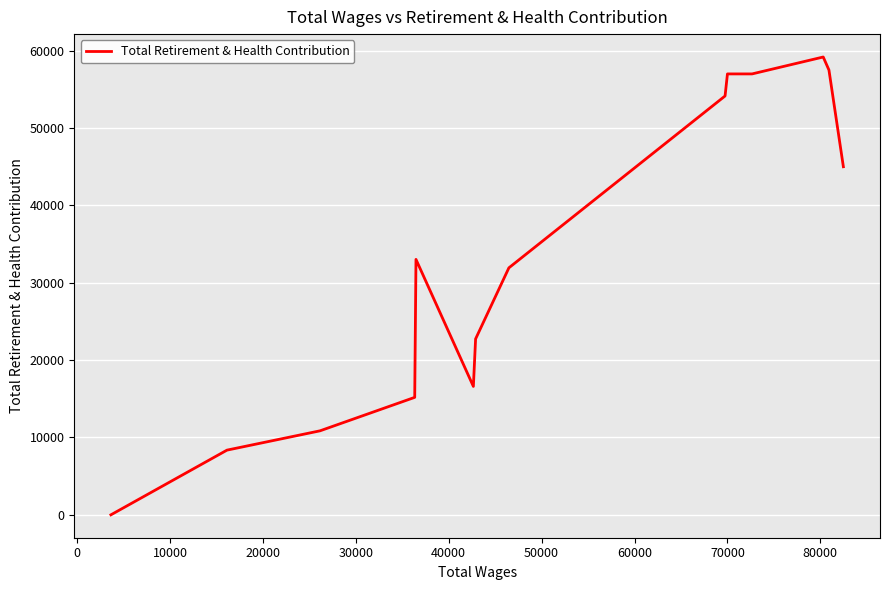

The value at −10000 is 13742. True or false?

False